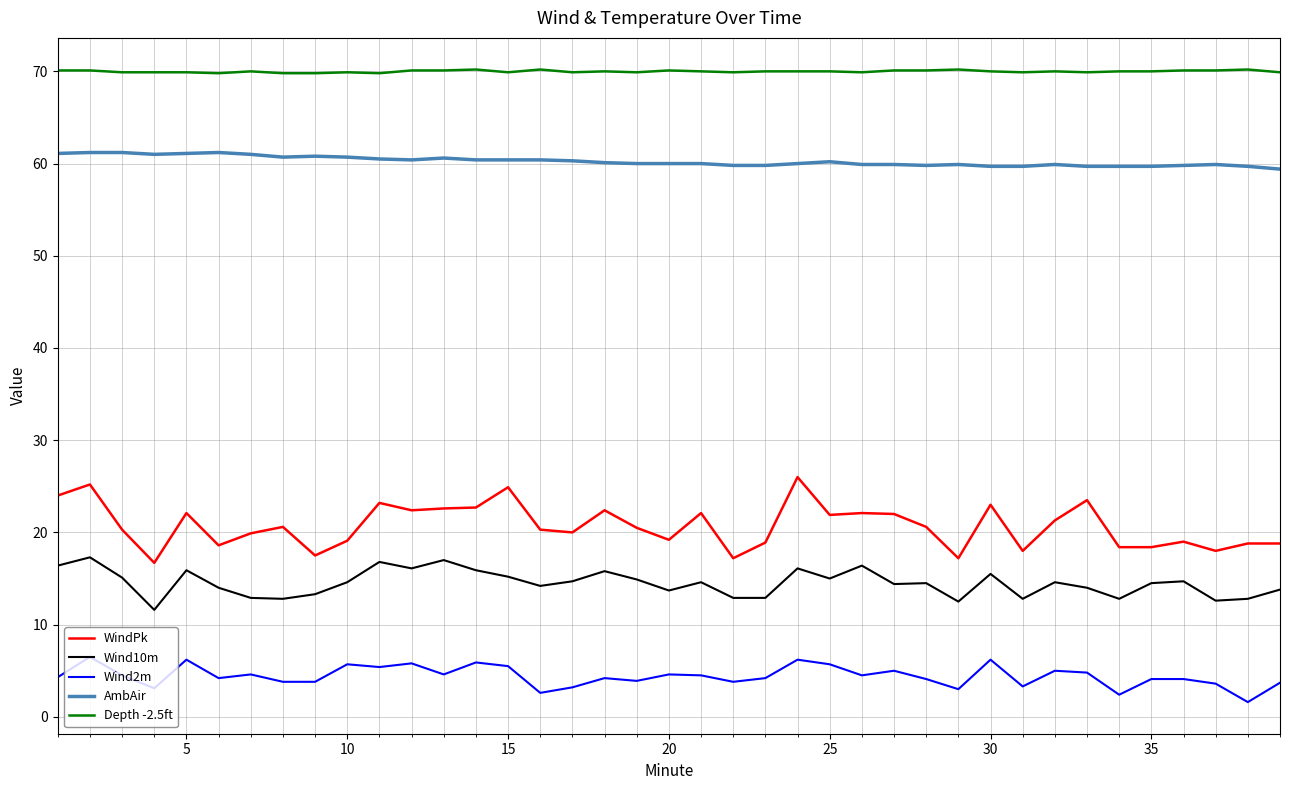

Does the chart have visible grid lines?

Yes